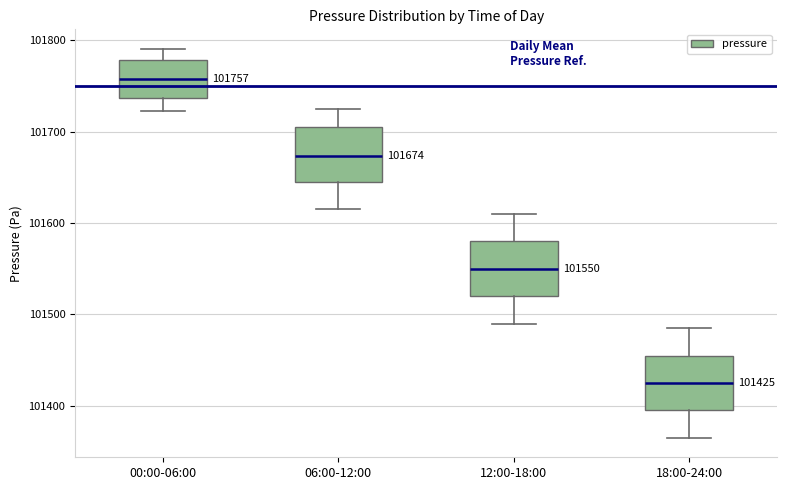

Which box's median line is the highest?

00:00-06:00